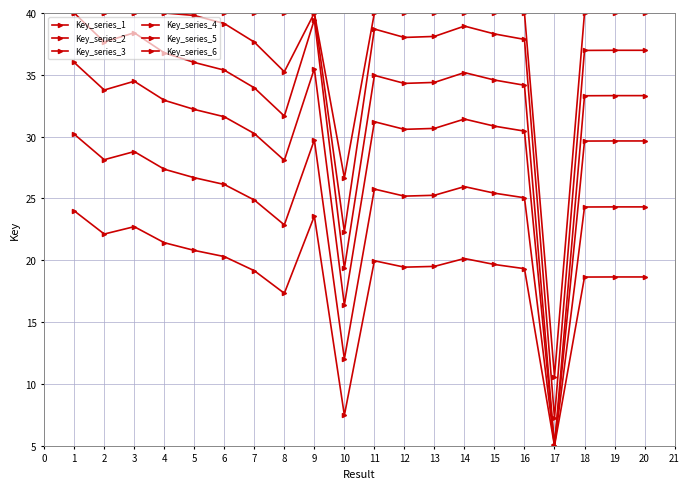

True or false: Key_series_2 and Key_series_3 cross at least once.

False